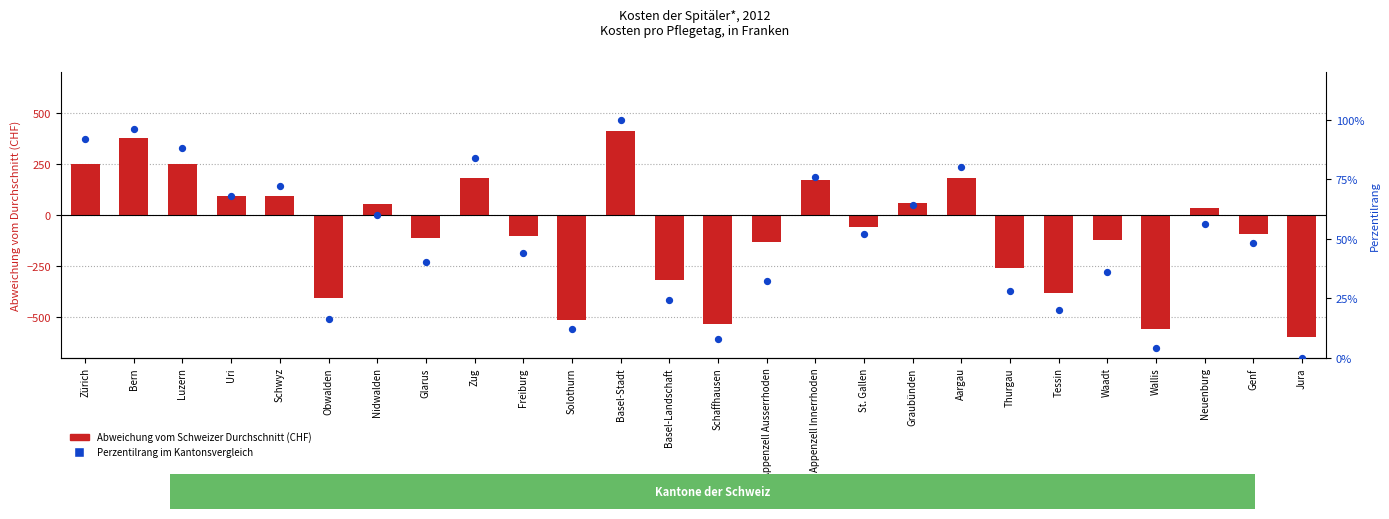

At how many categories does at least one series exceed 223?

4